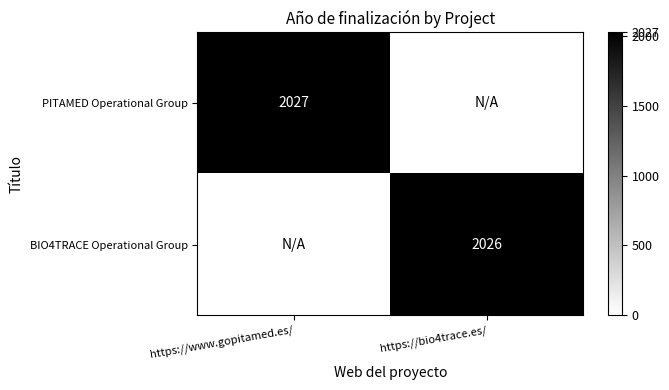

How many data points in BIO4TRACE Operational Group are less than 2026?

1